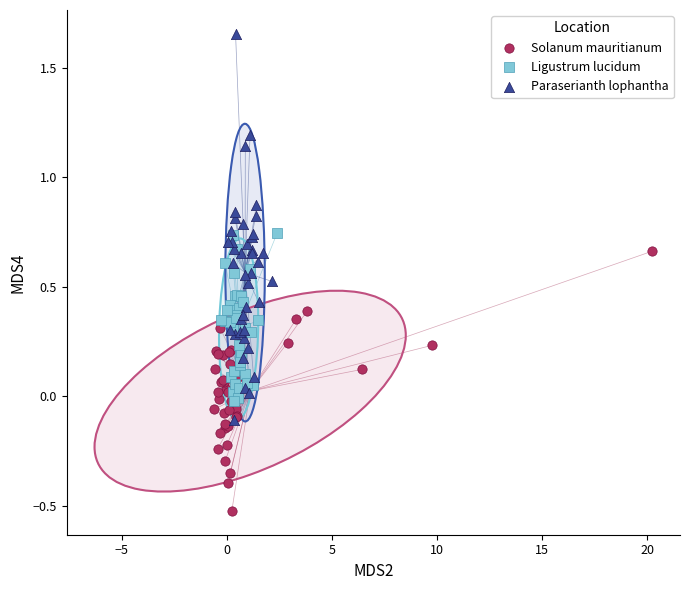

Which series contains the highest Y value?

Paraserianth lophantha